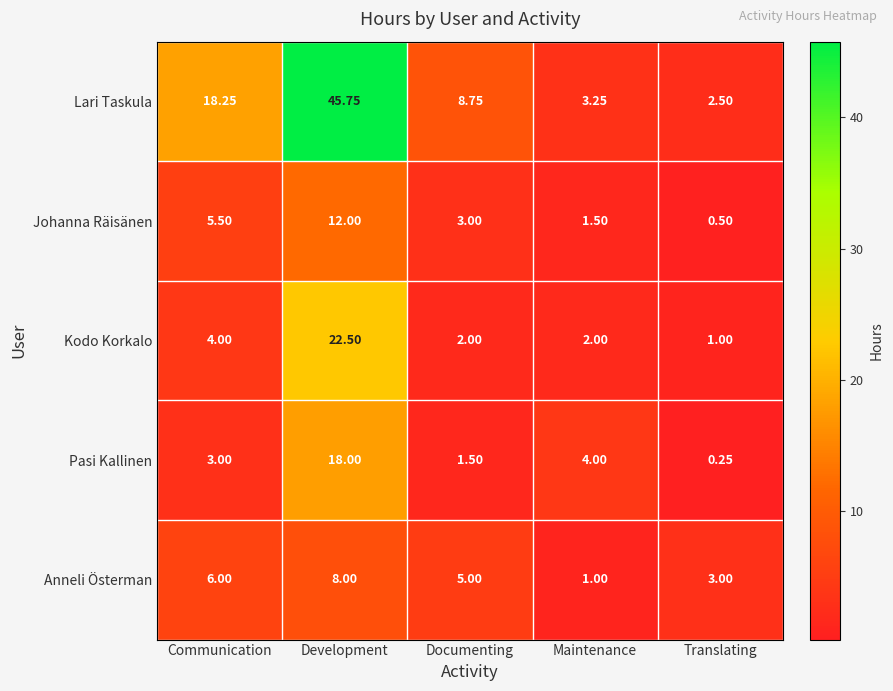

Which series has the largest total across all categories?

Lari Taskula